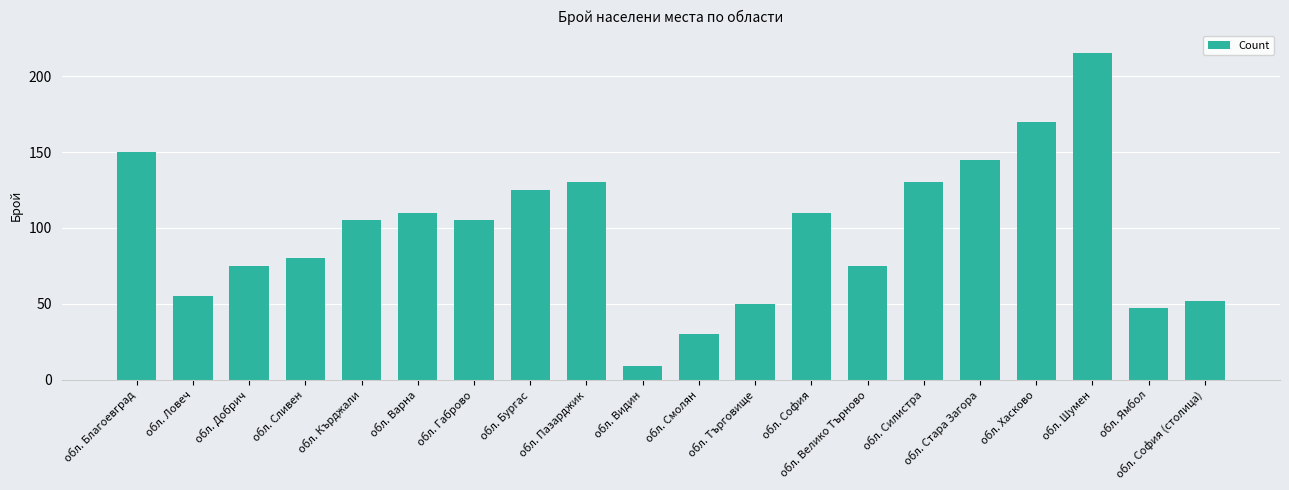

What is the change in value from обл. Благоевград to обл. Ловеч?

-95